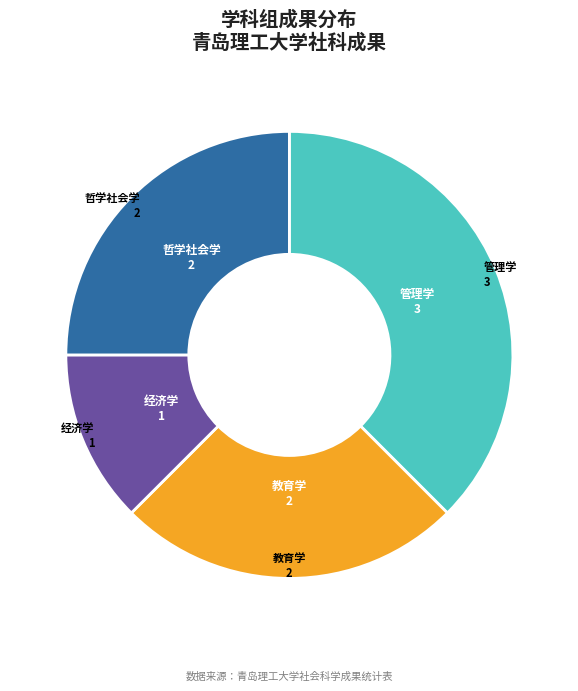

Does 经济学 account for over 50% of the chart?

No